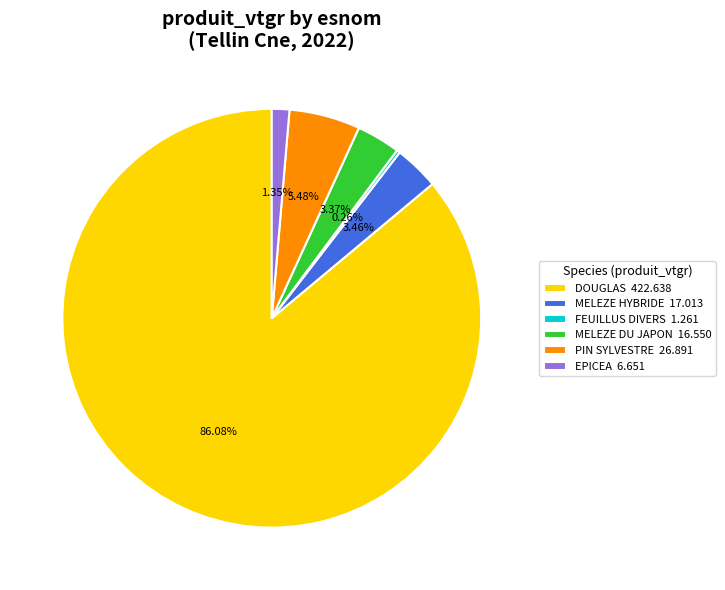

Between MELEZE DU JAPON 16.550 and EPICEA 6.651, which is larger?

MELEZE DU JAPON 16.550